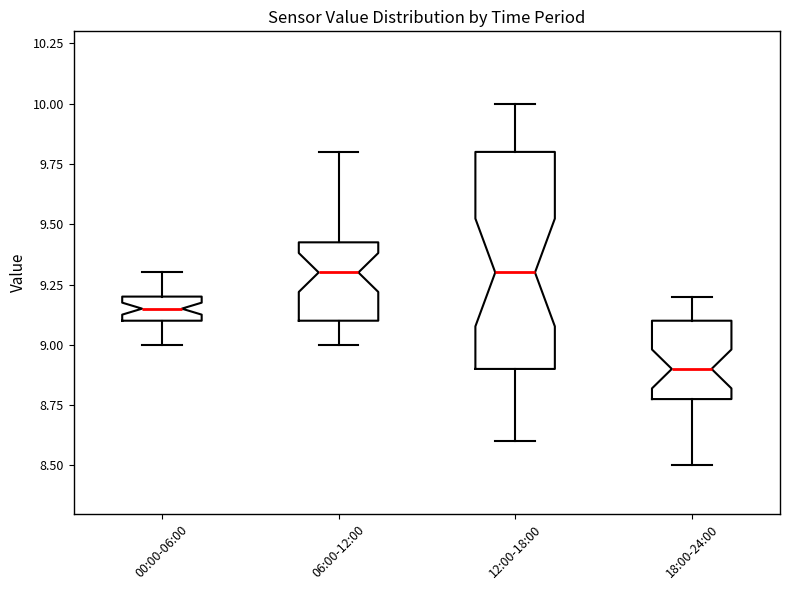

Reading left to right, transcribe this box plot: for each box, give where its median line is, the range the box spans, and where its two whiskers end, as read against the y-axis. The values are not printed on the chart, so give them approximately, as read against the axis.

00:00-06:00: median 9.15, box 9.10 to 9.20, whiskers 9.00 to 9.30
06:00-12:00: median 9.30, box 9.10 to 9.45, whiskers 9.00 to 9.80
12:00-18:00: median 9.30, box 8.90 to 9.80, whiskers 8.60 to 10.00
18:00-24:00: median 8.90, box 8.80 to 9.10, whiskers 8.50 to 9.20